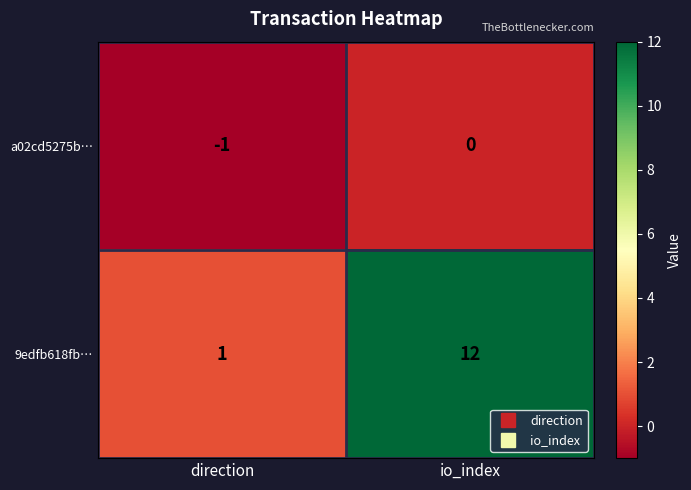

Between direction and io_index, which series saw the biggest shift?

9edfb618fb…